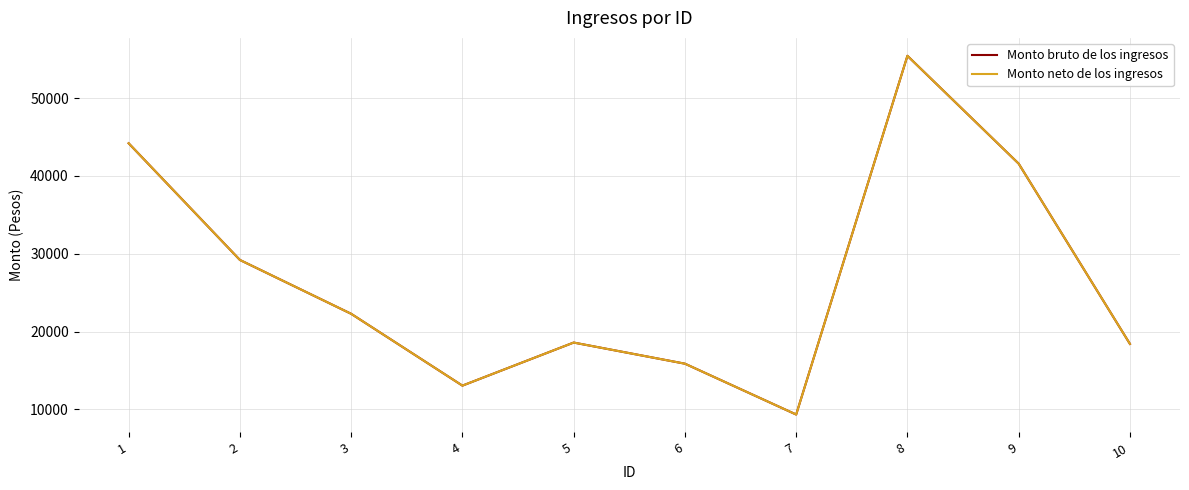

Reading left to right, list all the values displayed in this chart.

Monto bruto de los ingresos: 1=44200.7	2=29204.3	3=22283.6	4=13051.9	5=18587.5	6=15872.5	7=9338.3	8=55440.0	9=41580.0	10=18414.1
Monto neto de los ingresos: 1=44200.7	2=29204.3	3=22283.6	4=13051.9	5=18587.5	6=15872.5	7=9338.3	8=55440.0	9=41580.0	10=18414.1